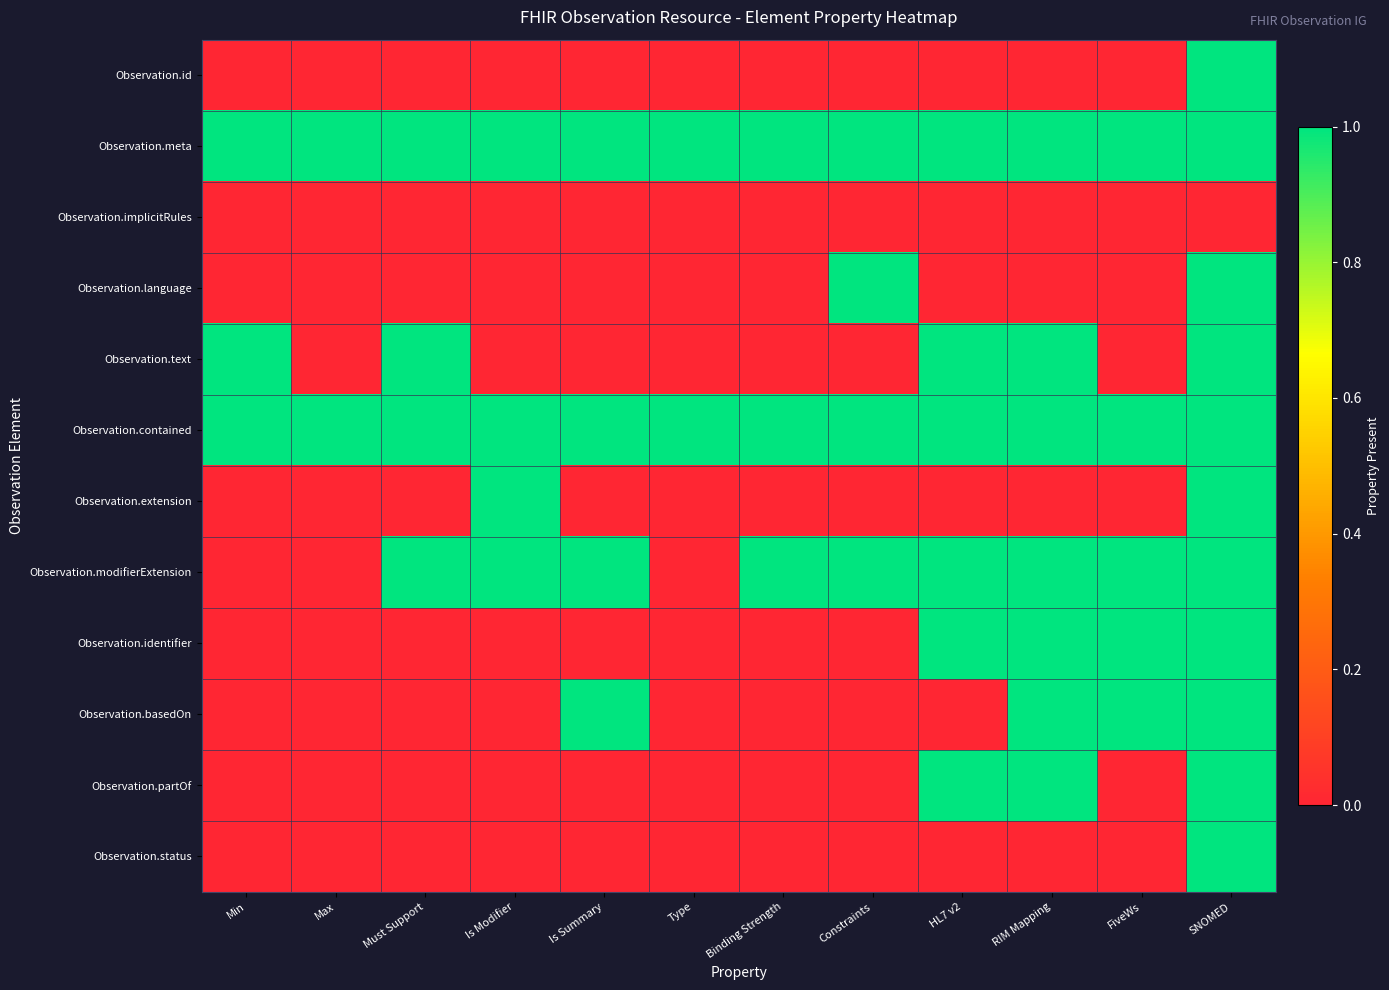

What is the total value across all series at Is Summary?

4